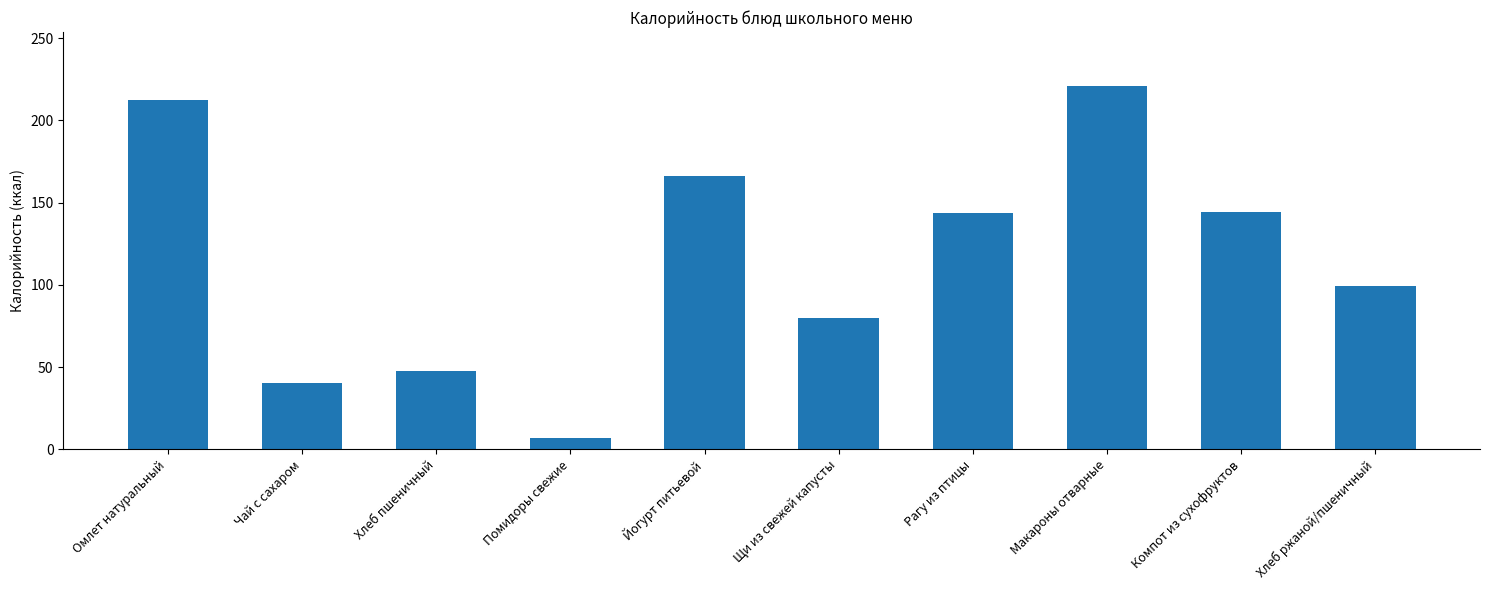

What is the change in value from Чай с сахаром to Хлеб пшеничный?

+7.6